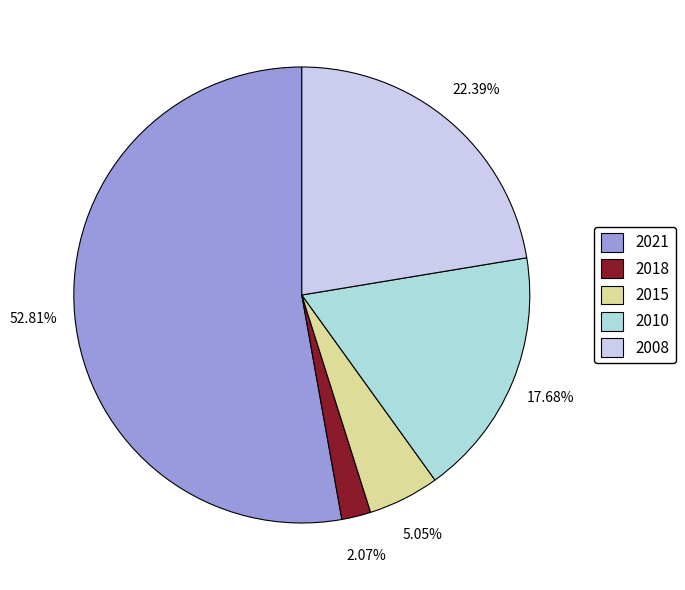

How many segments does this pie chart have?

5